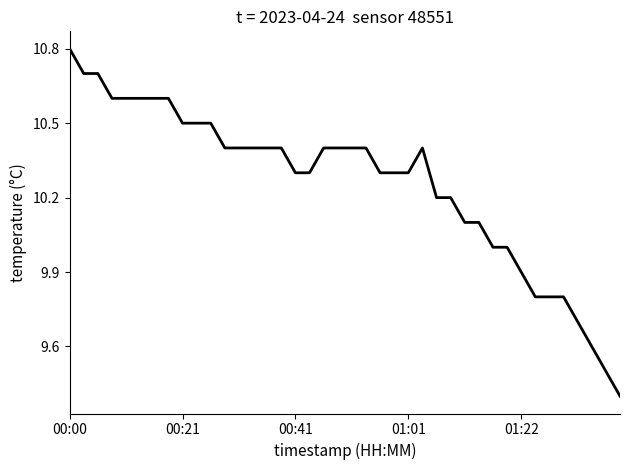

What is the smallest value displayed?

9.4